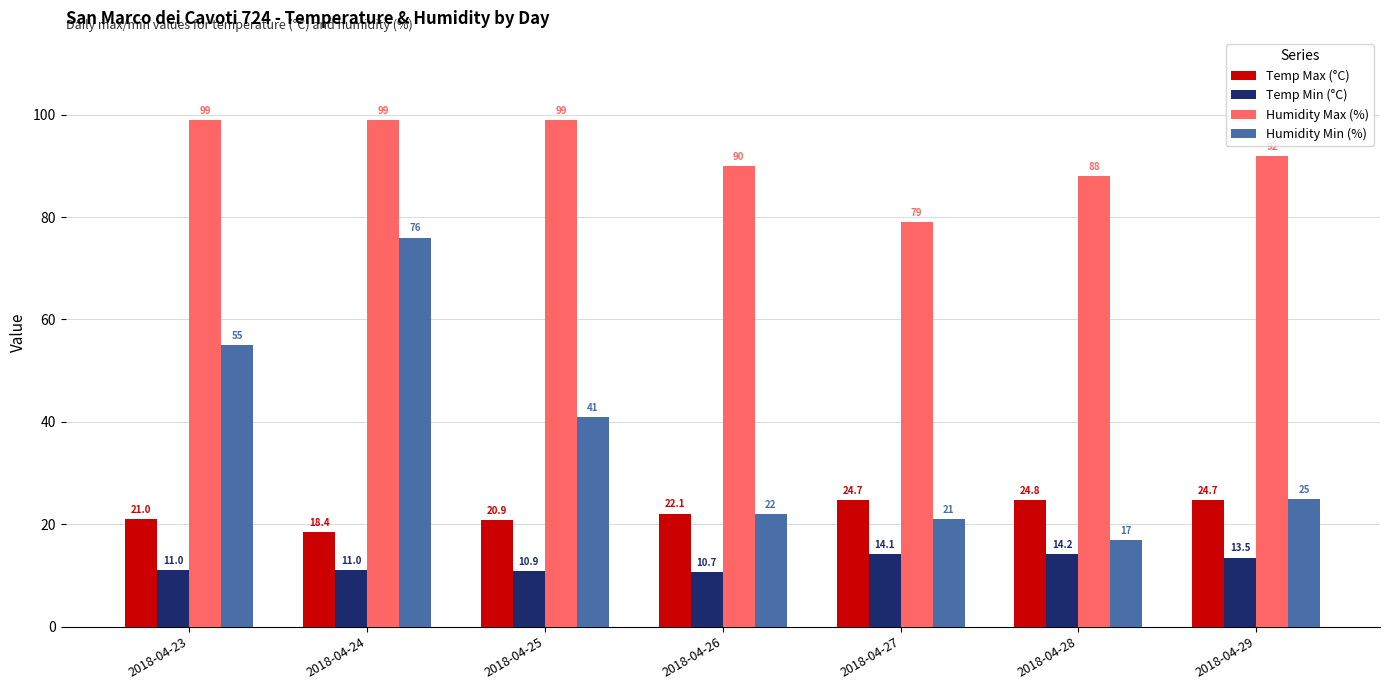

What is the difference between the maximum and minimum values in the Humidity Max (%) series?

20.0